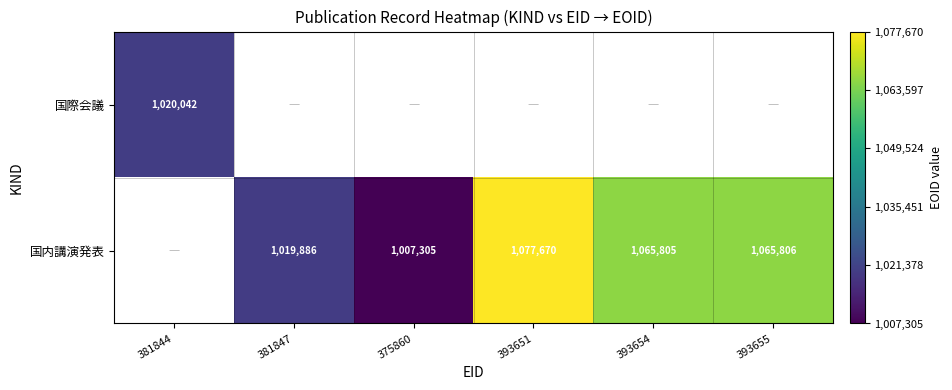

Is it true that 国際会議 equals 1826320 at 381844?

False